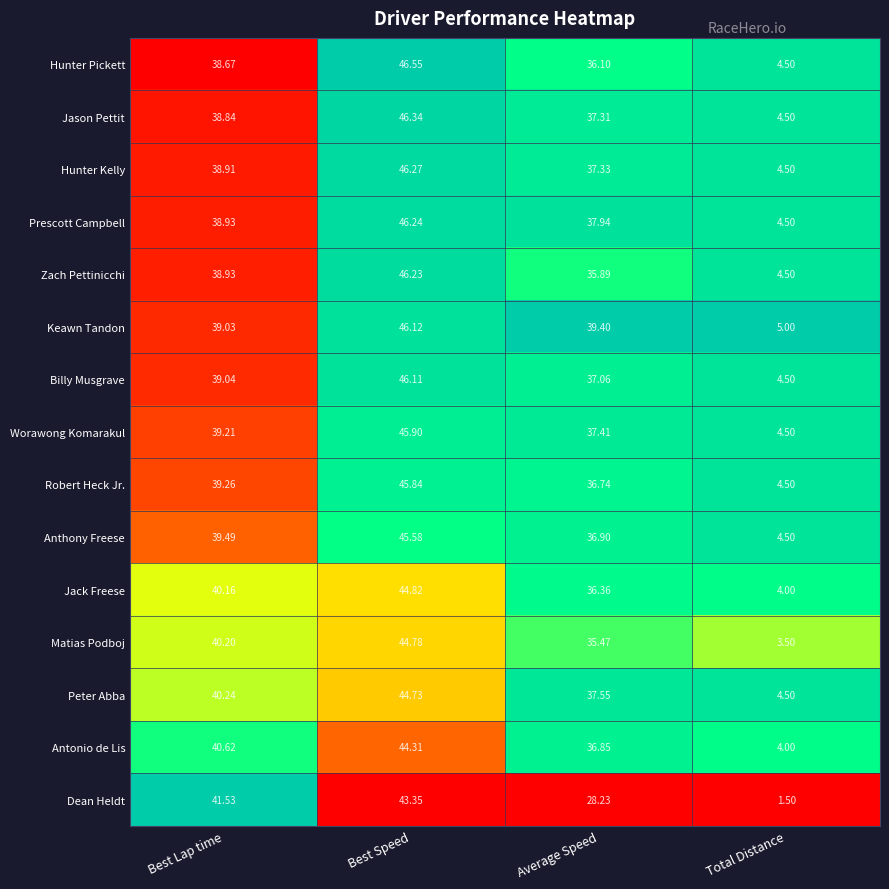

Which series has the widest spread of values?

Hunter Pickett